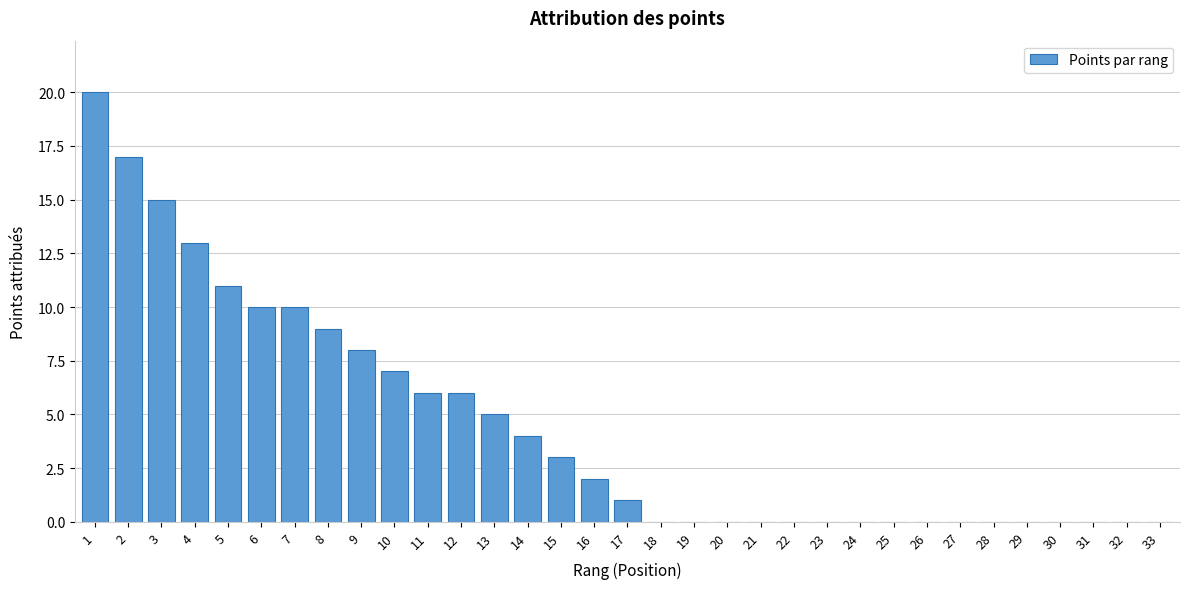

What is the change in value from 8 to 33?

-9